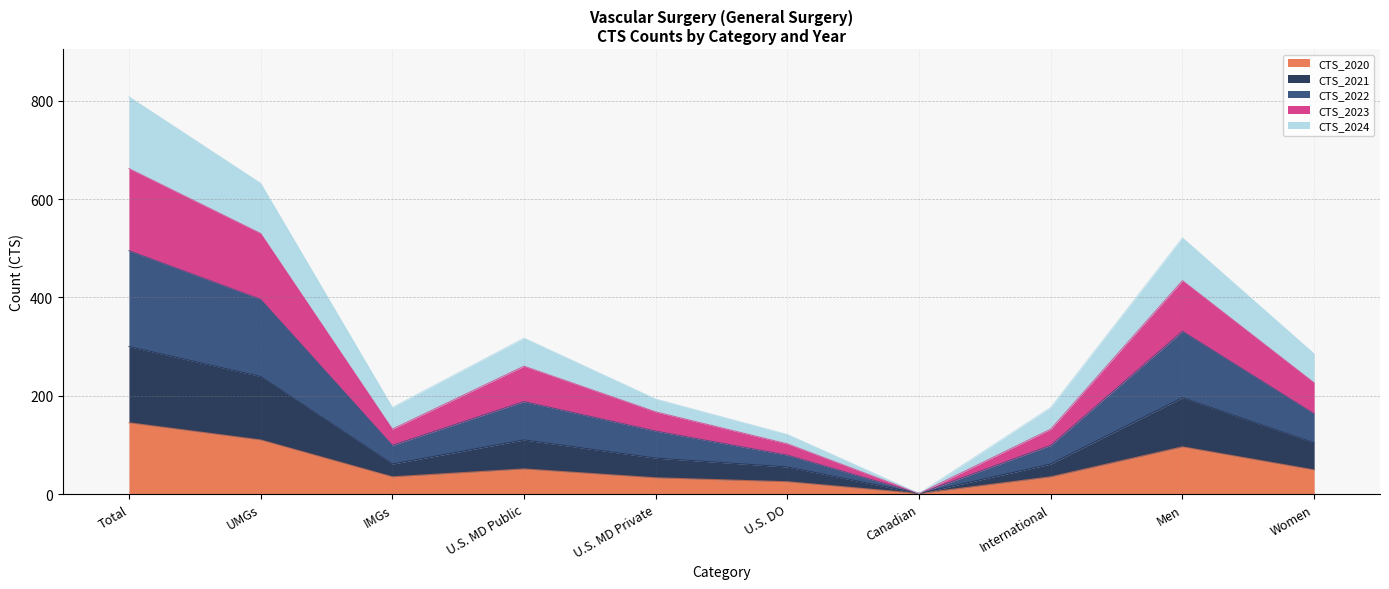

What is the minimum value shown in the chart?

1